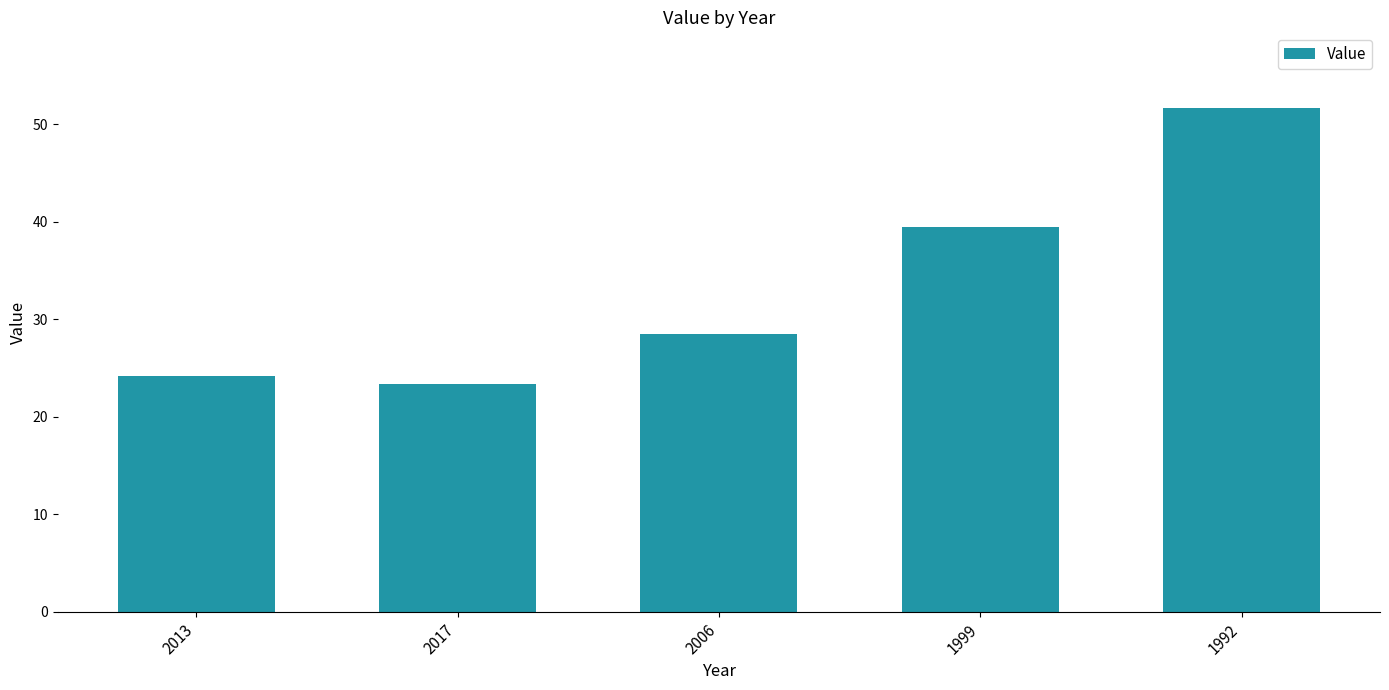

List the labels in order of value, largest first.

1992, 1999, 2006, 2013, 2017